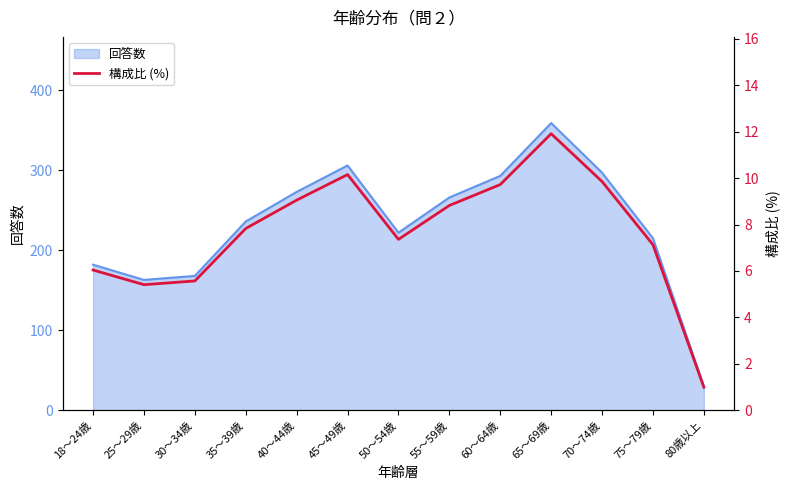

Is it true that the value at 30～34歳 is 5.6?

True